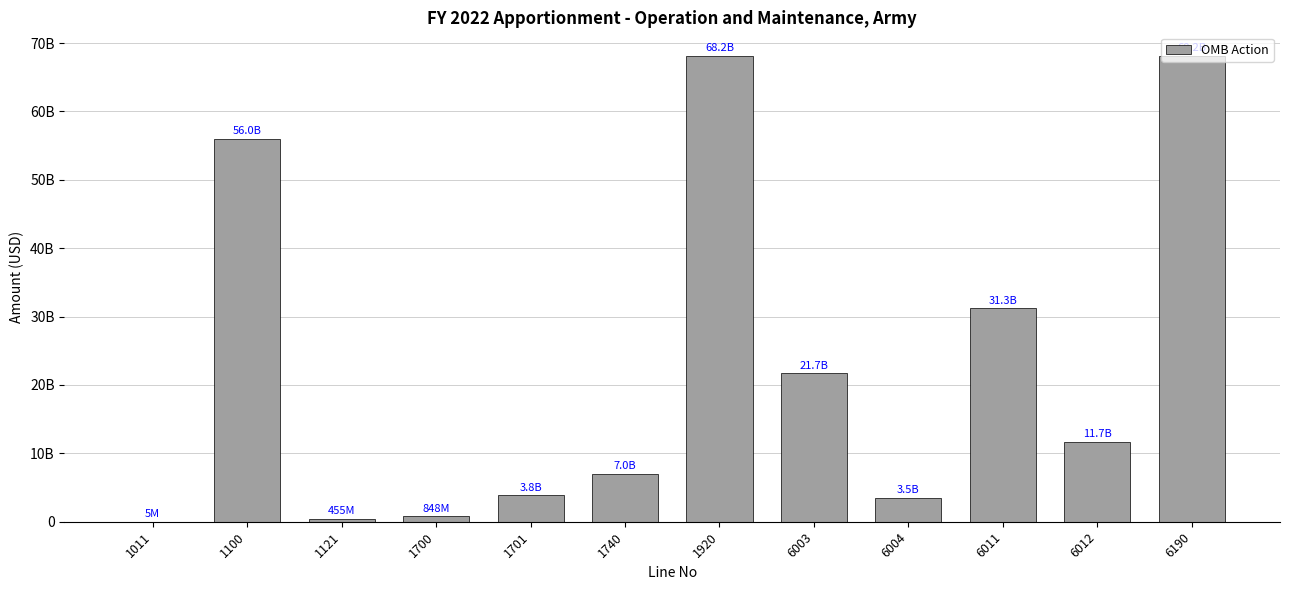

At which label does the data first exceed 11701000000?

1100